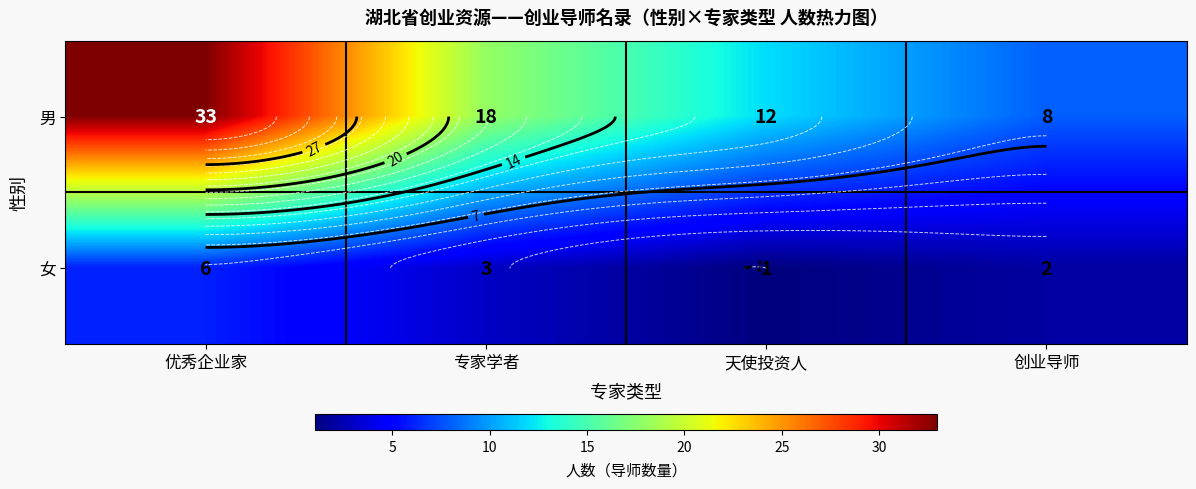

Which category has the lowest value across all series?

天使投资人